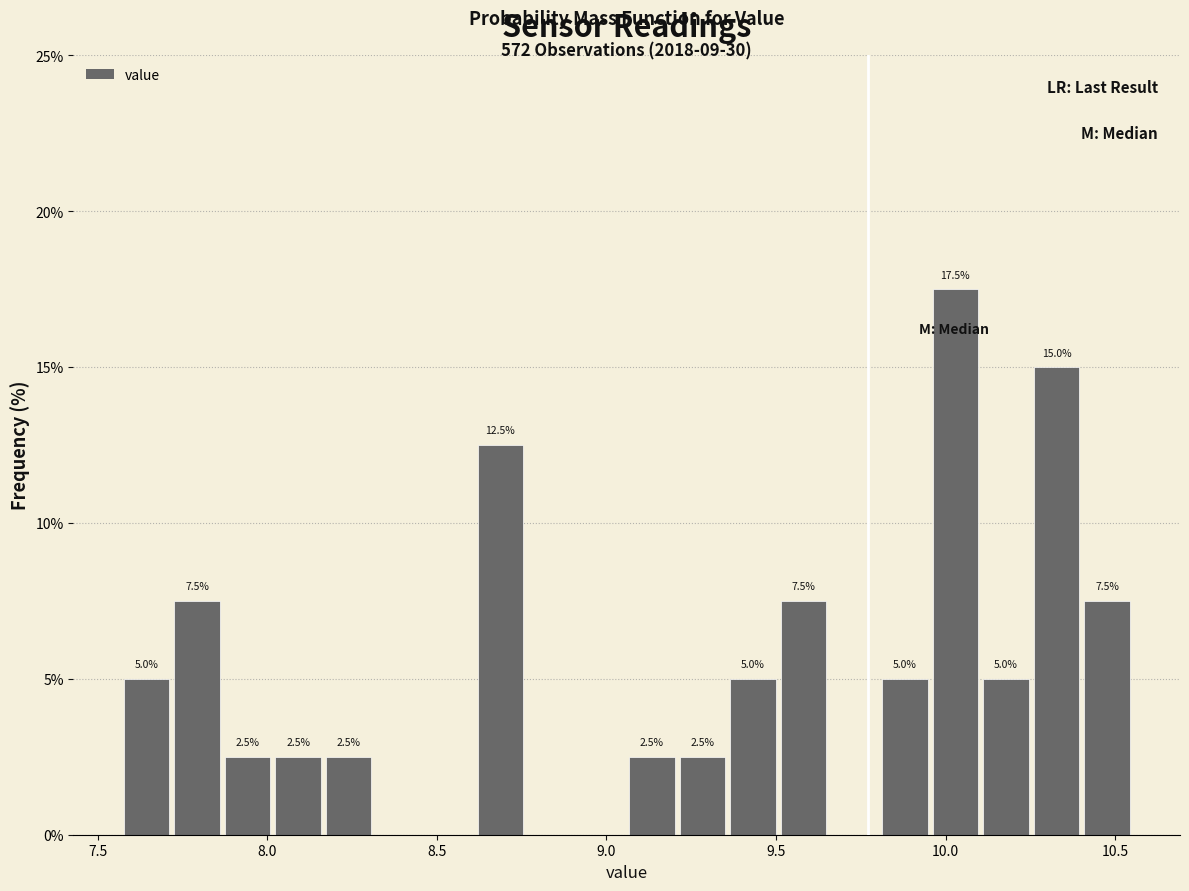

Around what value on the x-axis is the tallest bar? Give the approximate position of its centre, as read against the axis.

10.05